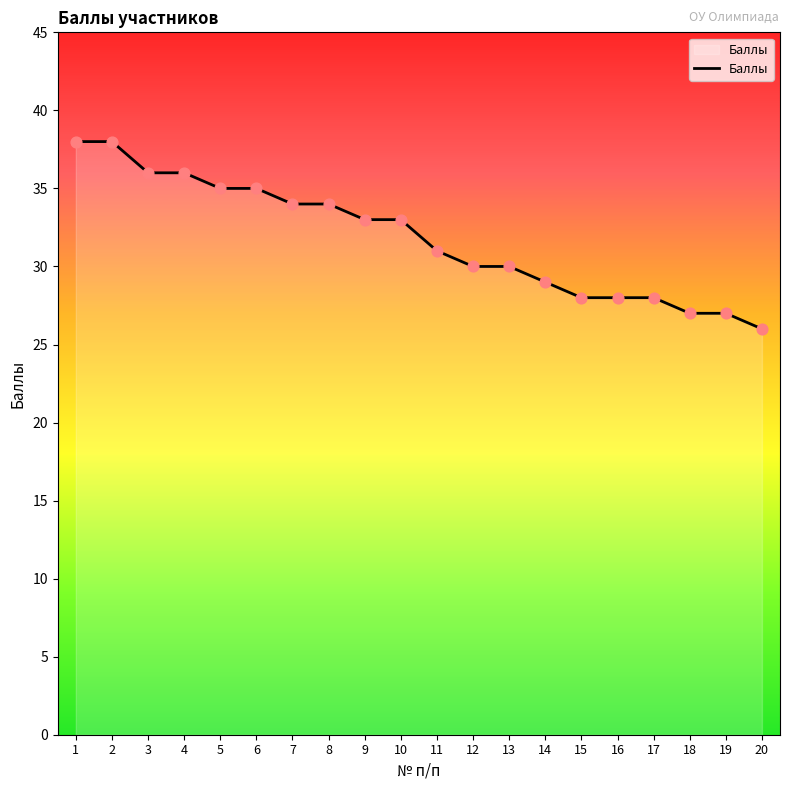

Between 13 and 9, which is larger?

9